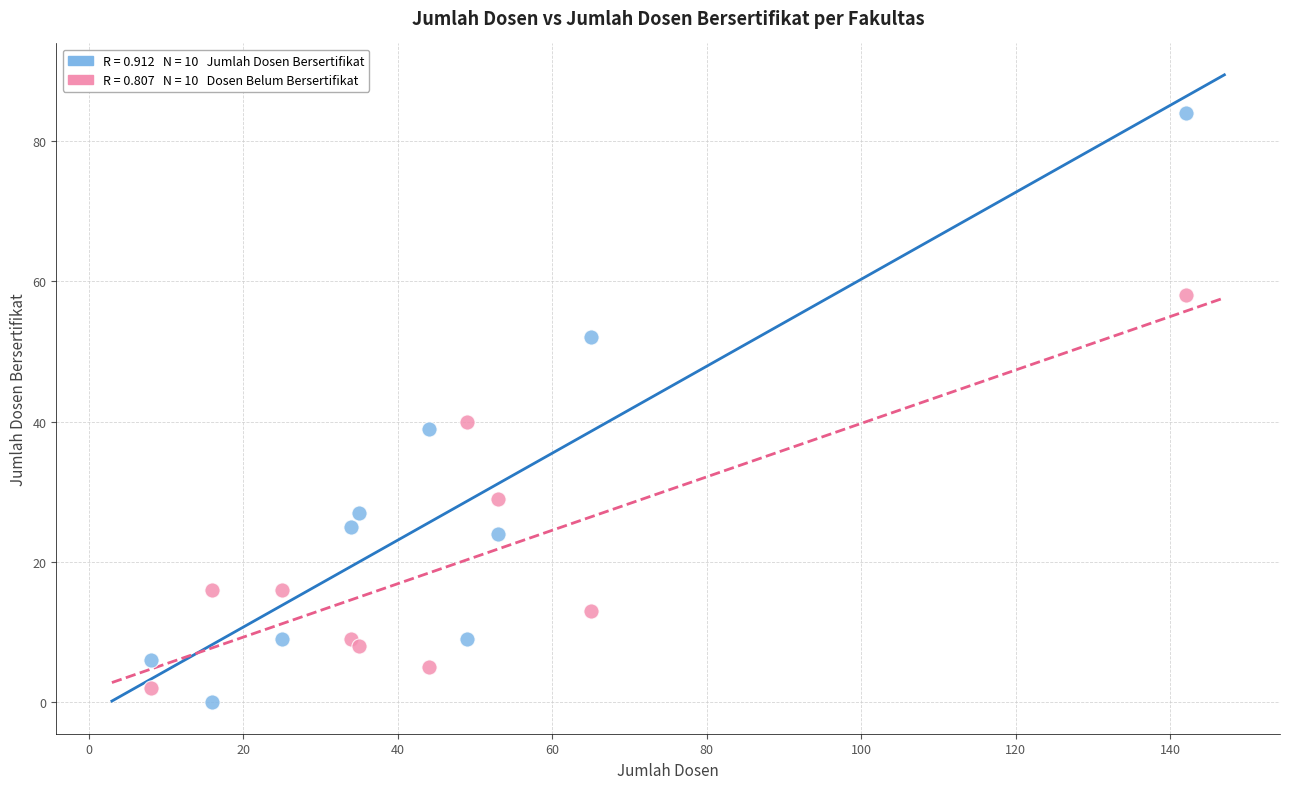

Across all data points, what is the range of Y values (max minus min)?

84